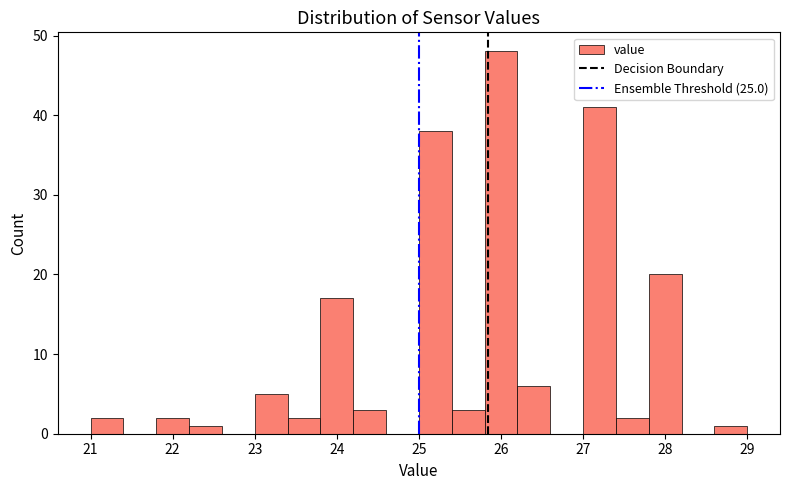

Over which range of the x-axis is the bar tallest?

25.8 to 26.2